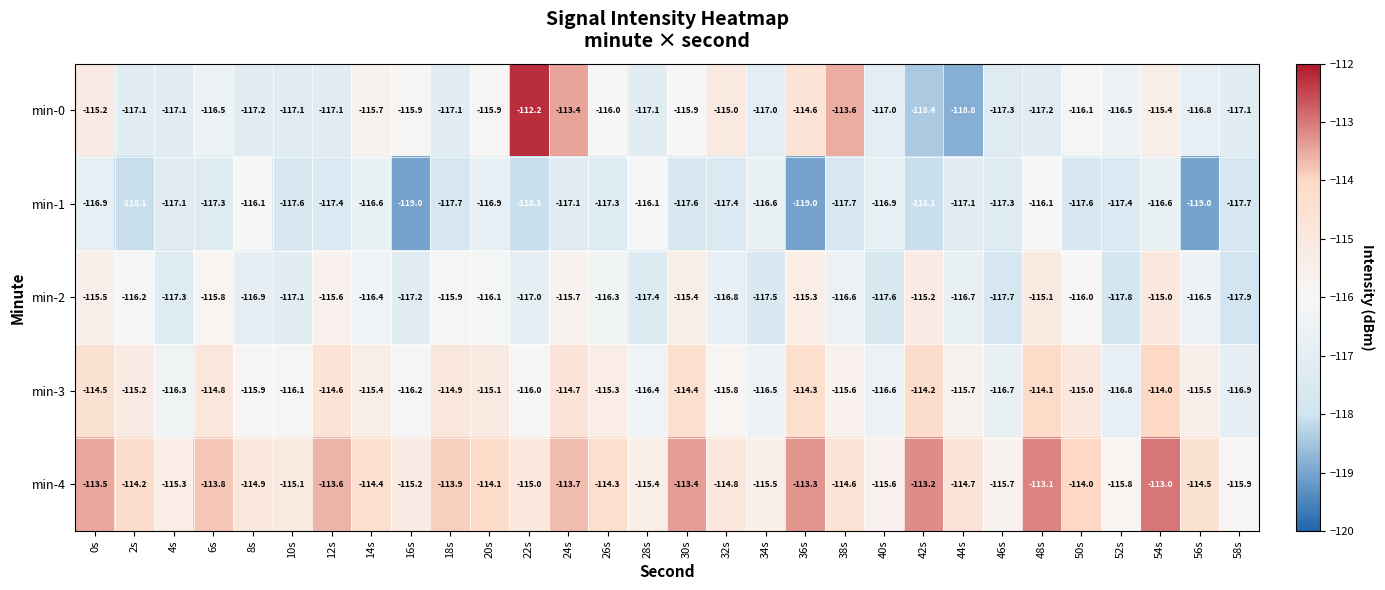

What is the spread (max minus min) of values at 34s?

2.0